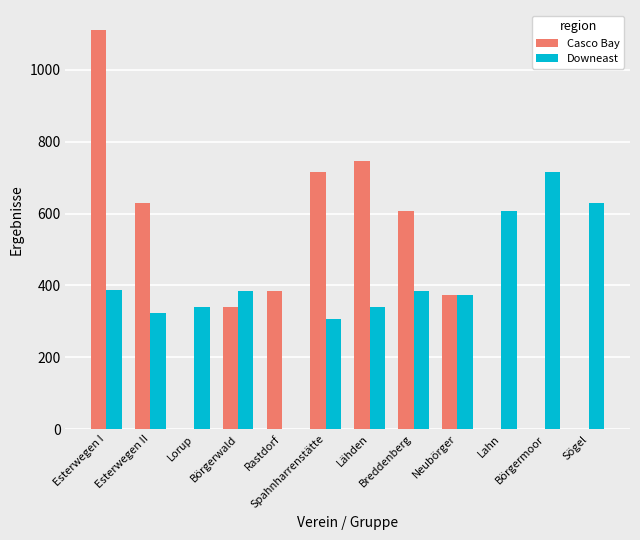

How many data points does each series have?

12